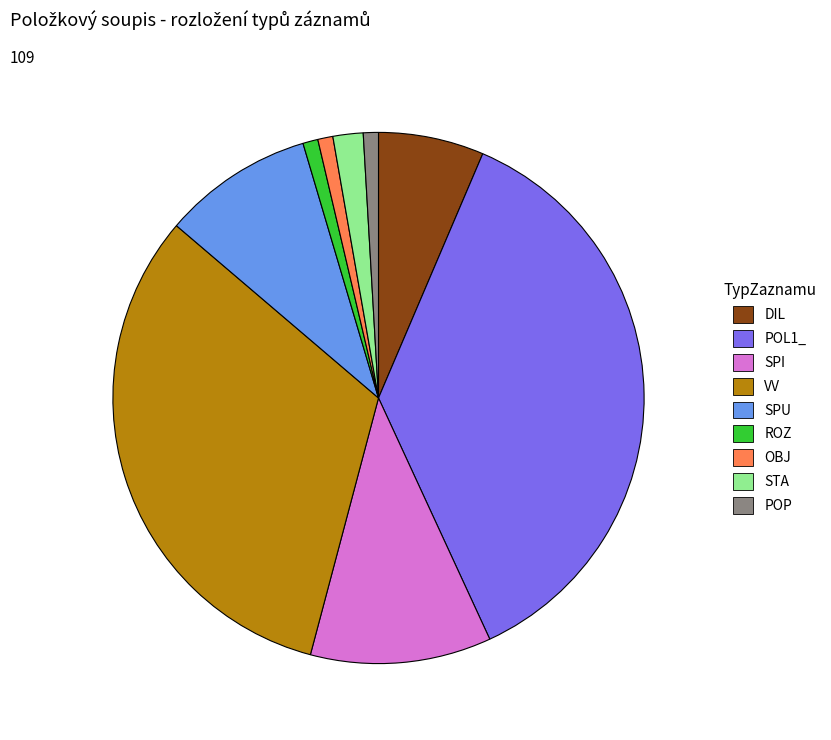

Combined, do ROZ and POL1_ account for over 50%?

No